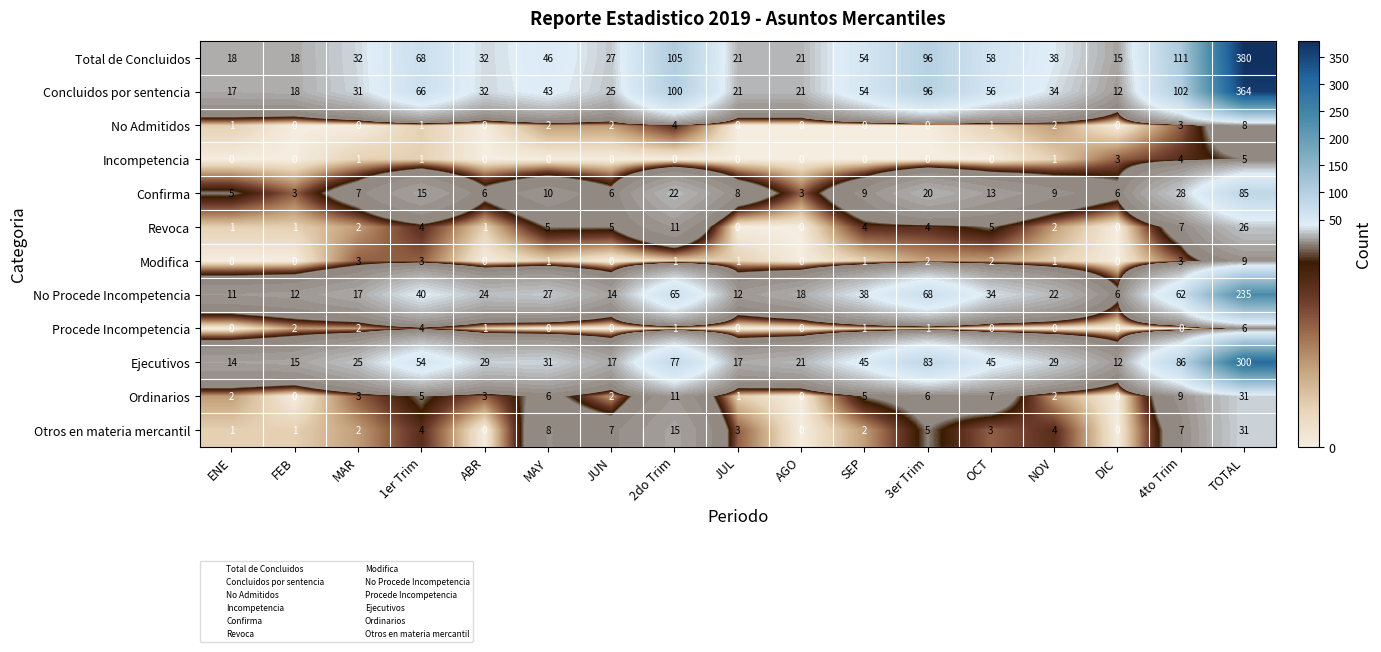

What is the difference between the Procede Incompetencia values at TOTAL and ABR?

5